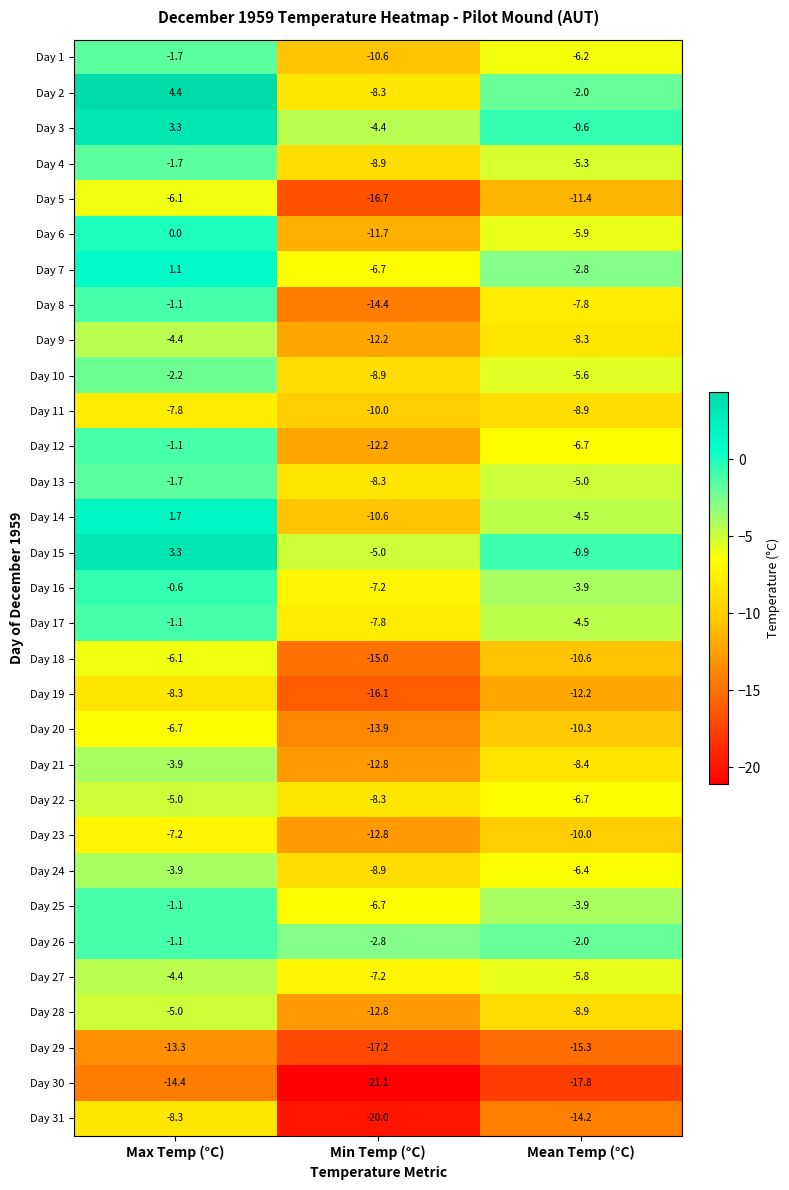

What is the difference between the second highest and minimum values in the Day 15 series?

4.1